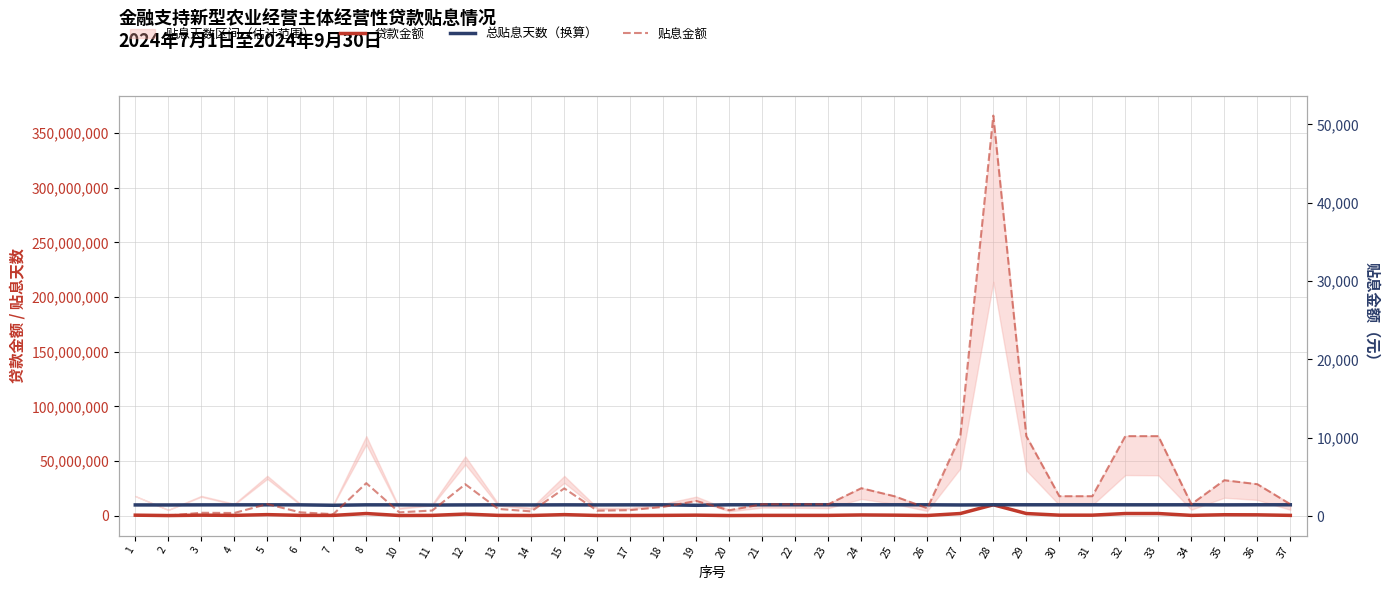

Reading right to left, transcribe all the data shown in this chart.

贷款金额: 300000.0	800000.0	900000.0	300000.0	2000000.0	2000000.0	500000.0	500000.0	2000000.0	10000000.0	2000000.0	200000.0	500000.0	700000.0	300000.0	300000.0	300000.0	150000.0	500000.0	300000.0	200000.0	200000.0	1000000.0	200000.0	300000.0	1500000.0	300000.0	200000.0	2000000.0	300000.0	300000.0	1000000.0	300000.0	500000.0	150000.0	500000.0
总贴息天数（换算）: 10000000.0	10000000.0	9918032.8	10000000.0	9972677.6	9972677.6	10000000.0	10000000.0	10000000.0	10000000.0	9836065.6	10000000.0	10000000.0	10000000.0	10000000.0	10000000.0	10000000.0	10000000.0	9535519.1	9972677.6	9945355.2	9890710.4	9945355.2	9863388.0	9945355.2	9890710.4	9781420.8	9918032.8	9945355.2	9562841.5	9945355.2	9972677.6	9945355.2	9918032.8	9836065.6	9863388.0
贴息金额: 1533.3	4088.9	4600.0	1533.3	10222.2	10222.2	2555.6	2555.6	10222.2	51111.1	10222.2	1022.2	2555.6	3577.8	1533.3	1533.3	1533.3	766.7	1944.4	1200.0	777.8	711.1	3555.6	622.2	933.3	4083.3	733.3	500.0	4222.2	266.7	500.0	1555.6	416.7	444.4	91.7	111.1